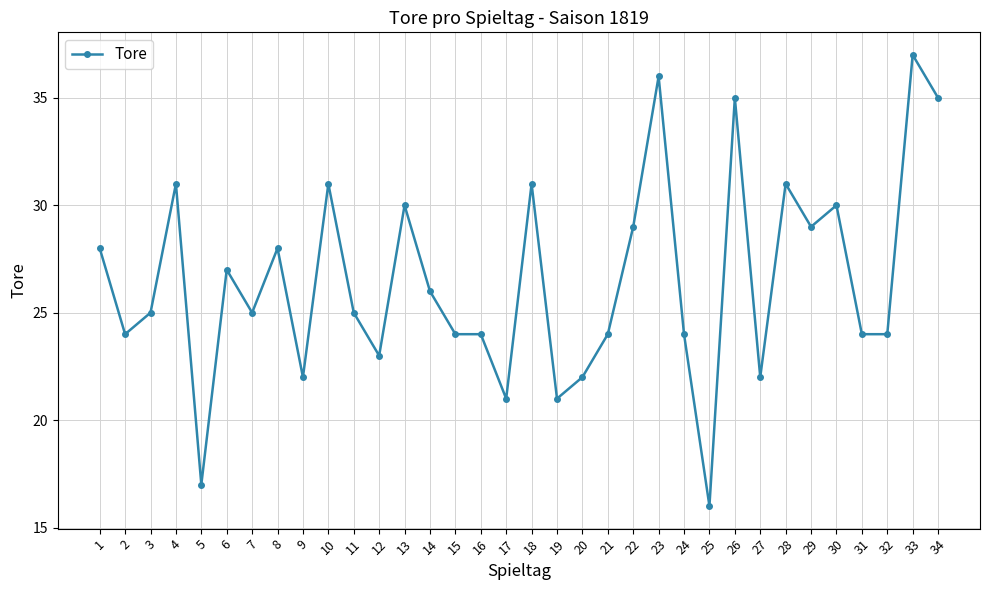

Is it true that the value at 28 is 52?

False